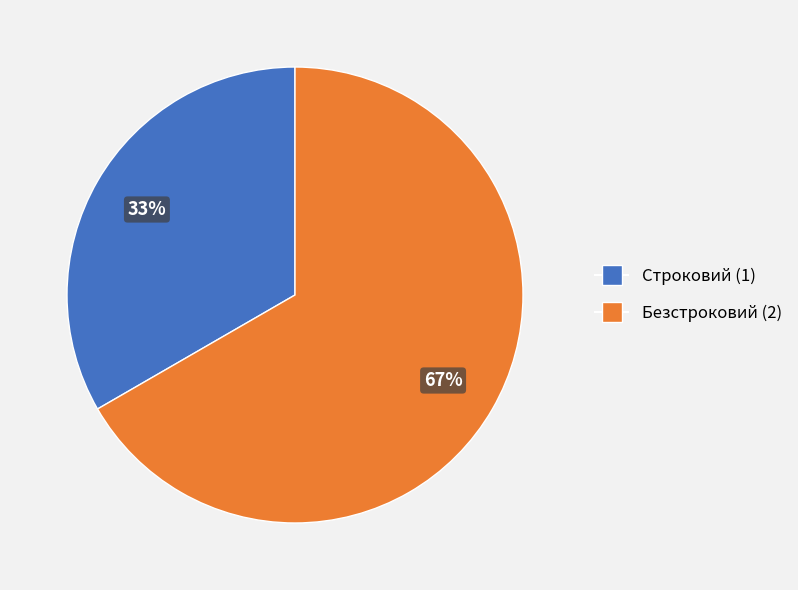

Rank the categories by value from lowest to highest.

Строковий, Безстроковий